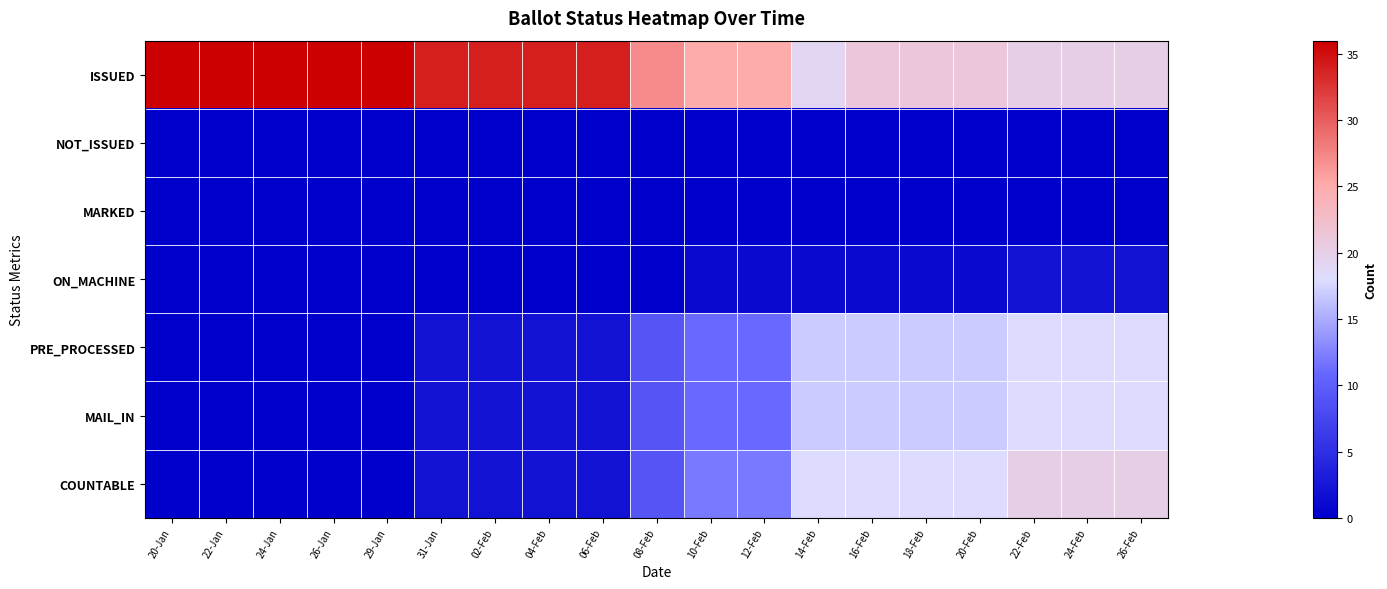

Which series changed the most between 20-Jan and 08-Feb?

ISSUED